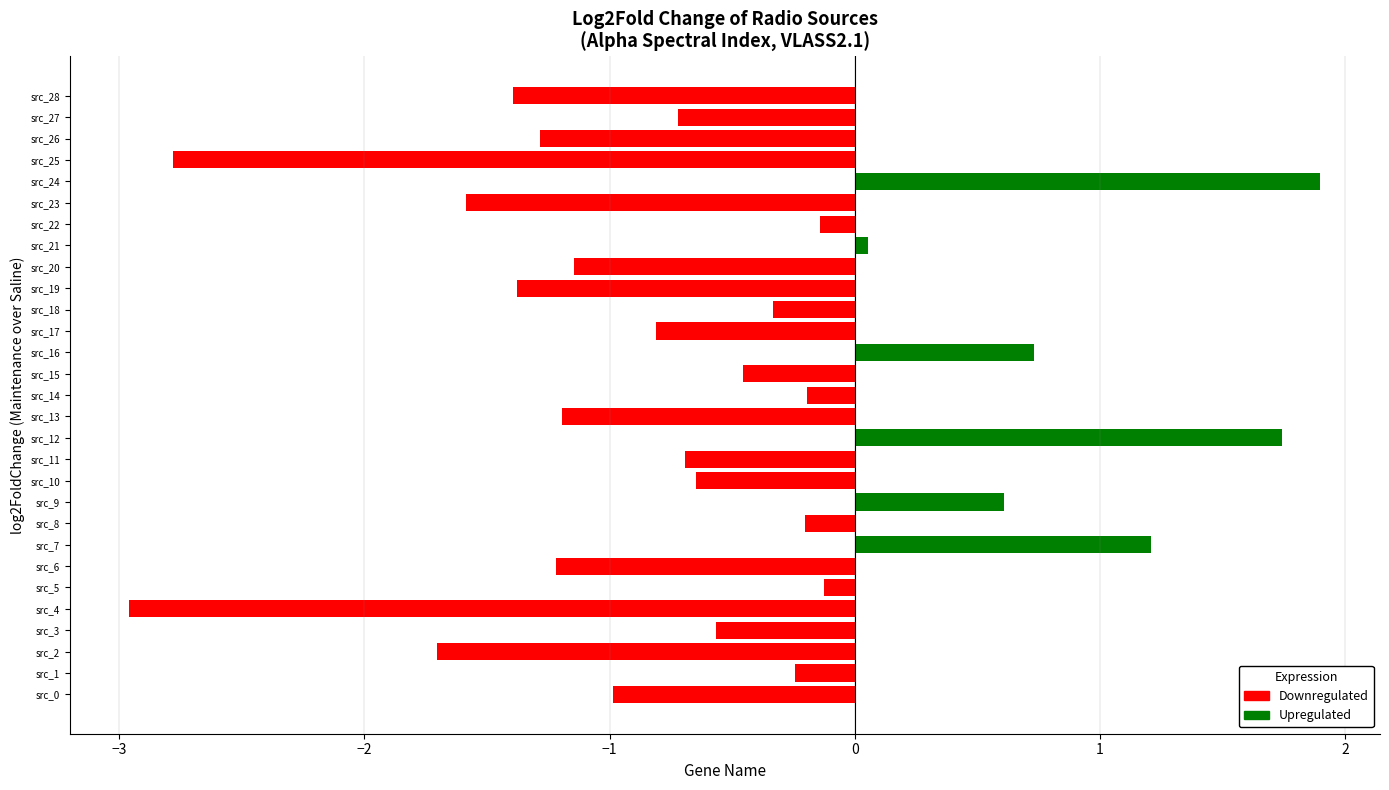

Reading bottom to top, what are all the values shown in this chart?

-1.0	-0.2	-1.7	-0.6	-3.0	-0.1	-1.2	1.2	-0.2	0.6	-0.6	-0.7	1.7	-1.2	-0.2	-0.5	0.7	-0.8	-0.3	-1.4	-1.1	0.1	-0.1	-1.6	1.9	-2.8	-1.3	-0.7	-1.4